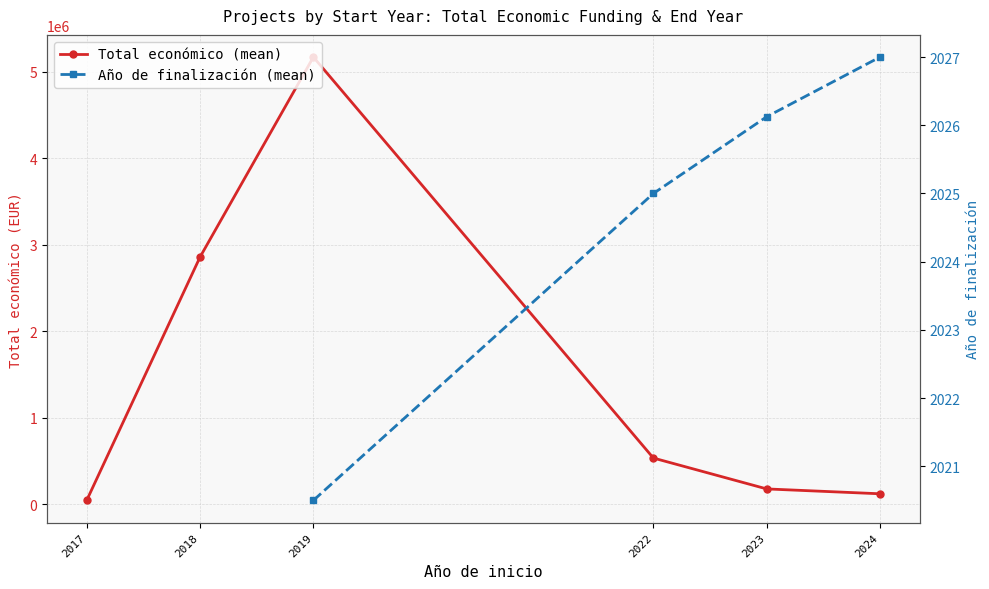

In Total económico (mean), how many points are higher than both neighbors (excluding endpoints)?

1